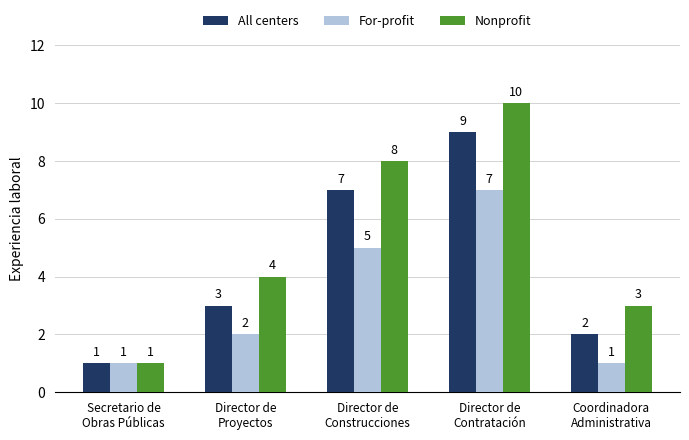

The Nonprofit series shows 3 at Director de
Contratación. True or false?

False